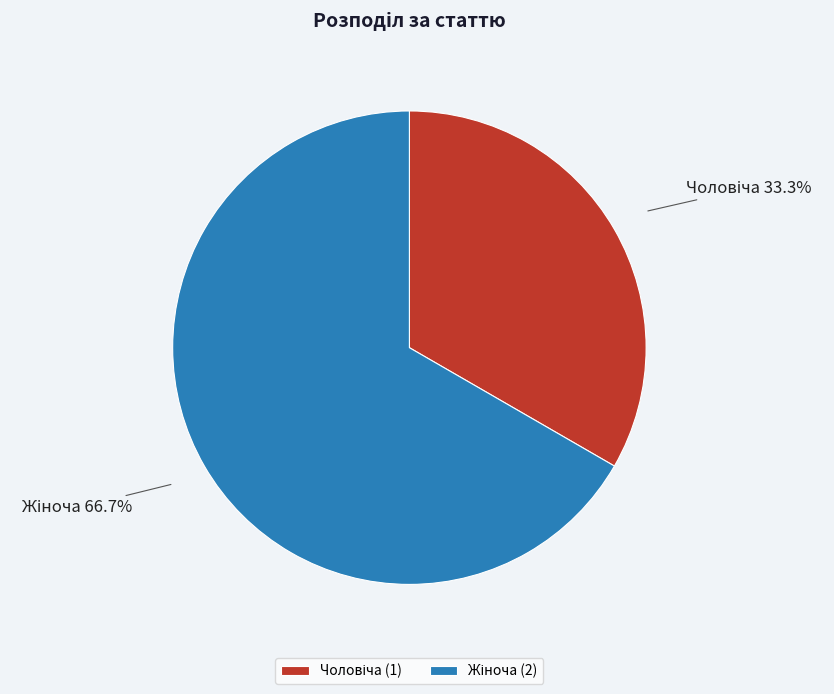

Is there a majority slice in this chart?

Yes